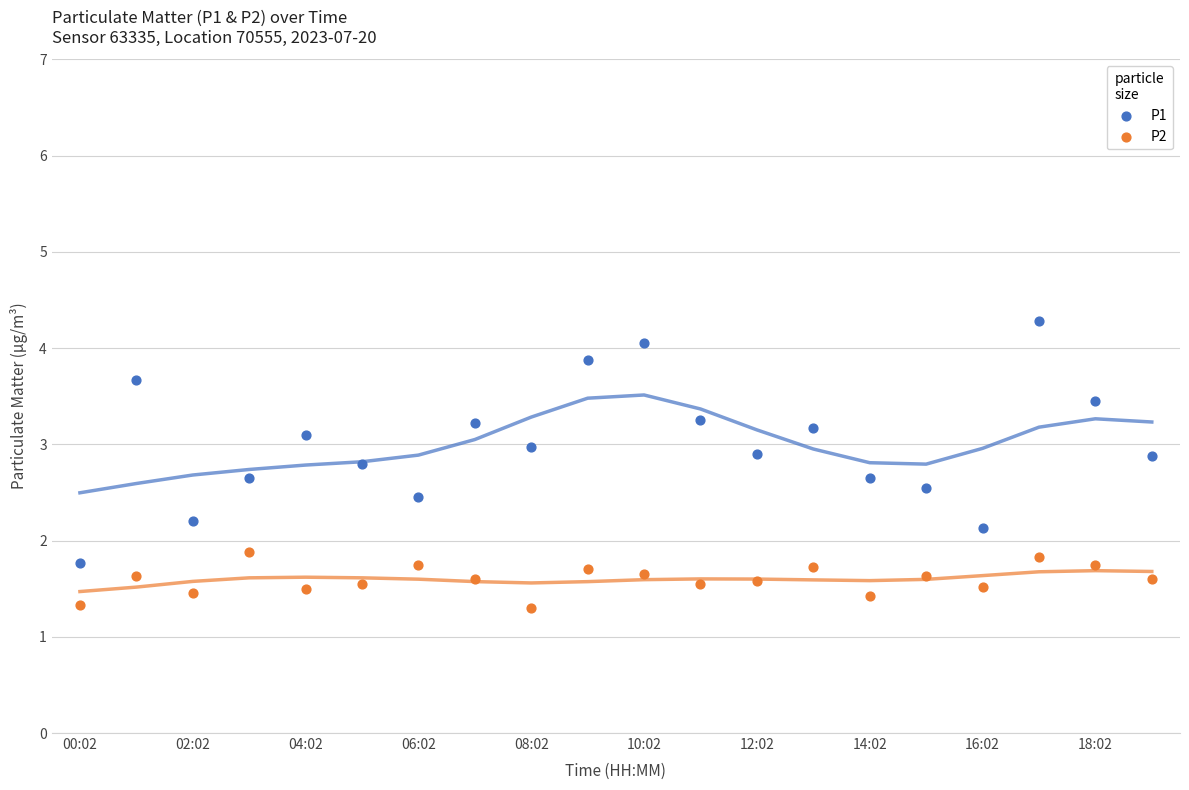

Which series reaches the minimum Y coordinate?

P2